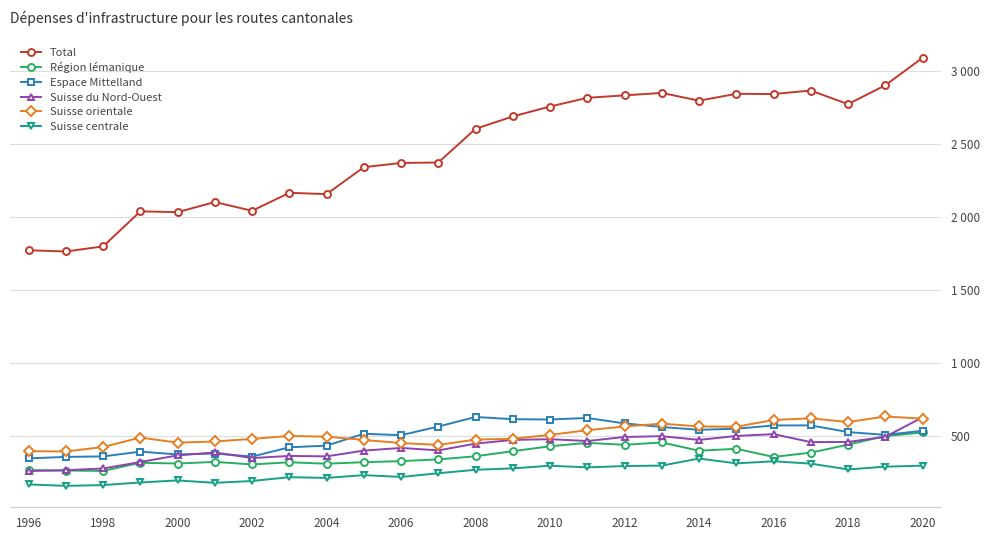

What is the difference between the second highest and second lowest values in the Suisse orientale series?

225575